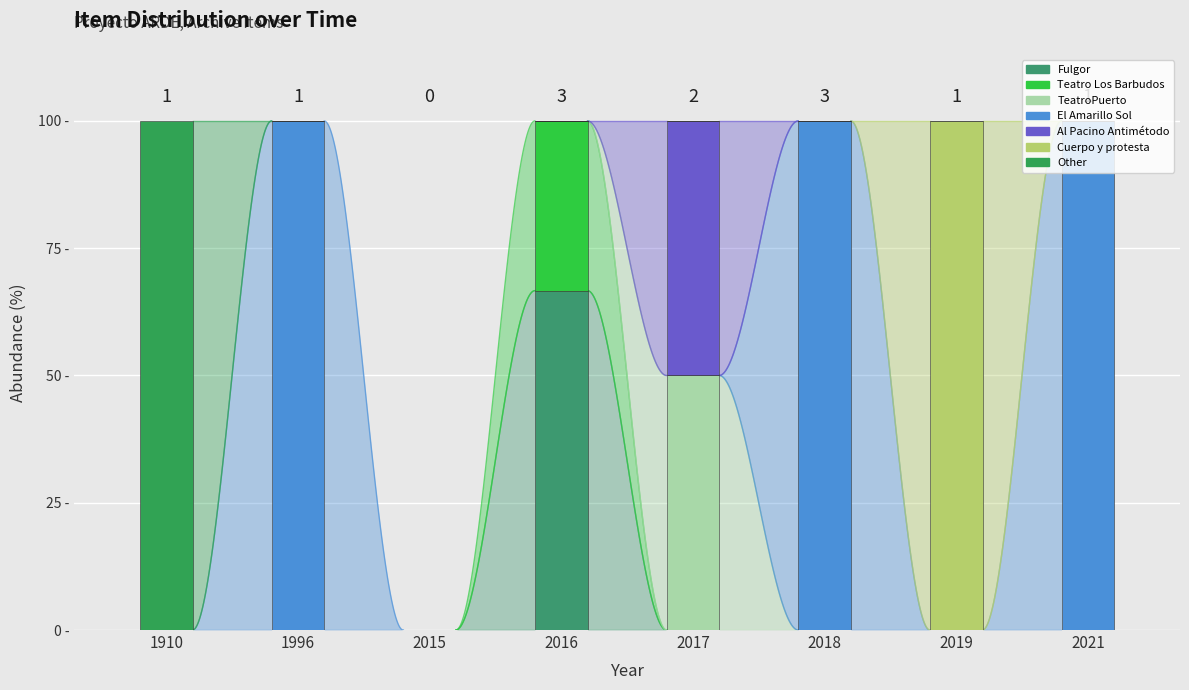

Is it true that Imagen equals 0 at 1910?

True